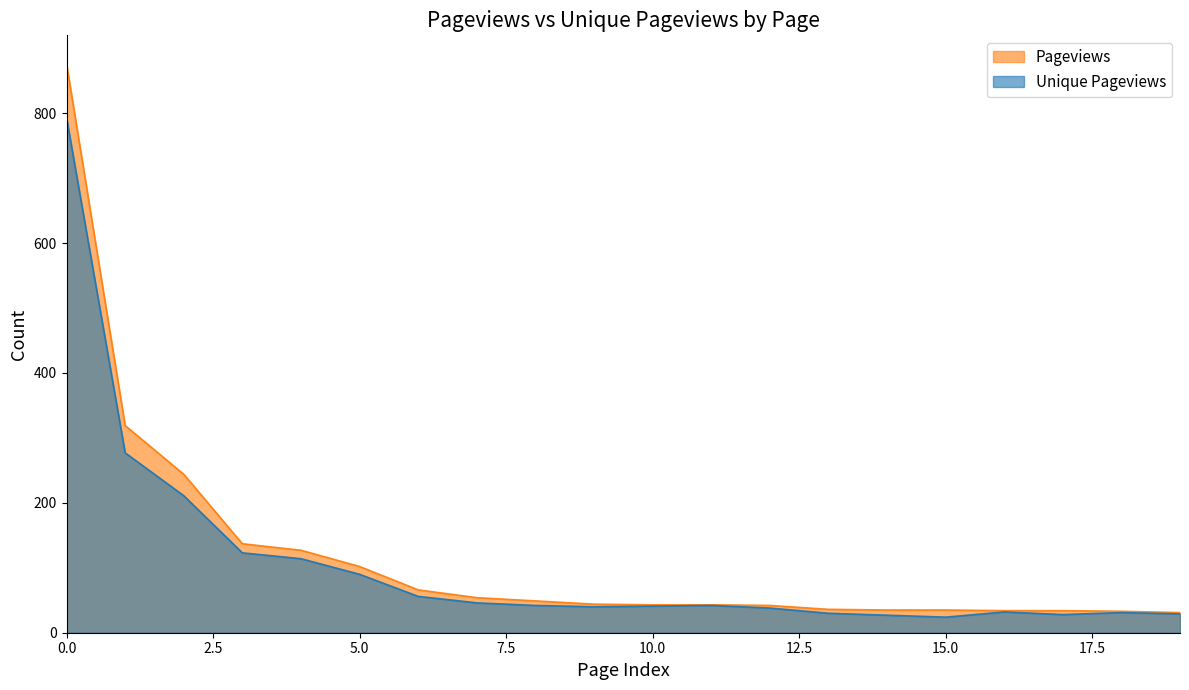

True or false: Unique Pageviews has more than 0 points higher than both neighbors.

True